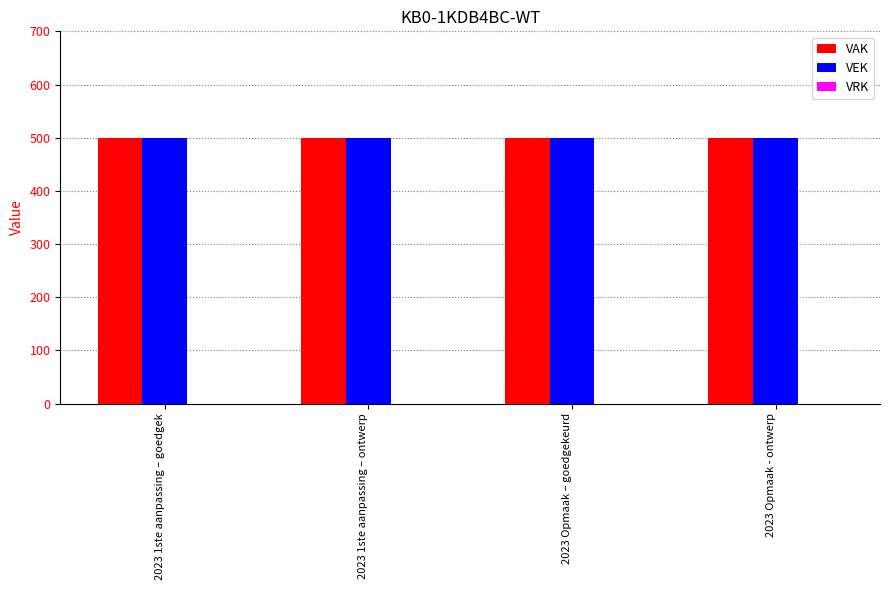

Rank the series by their maximum value, from highest to lowest.

VAK, VEK, VRK